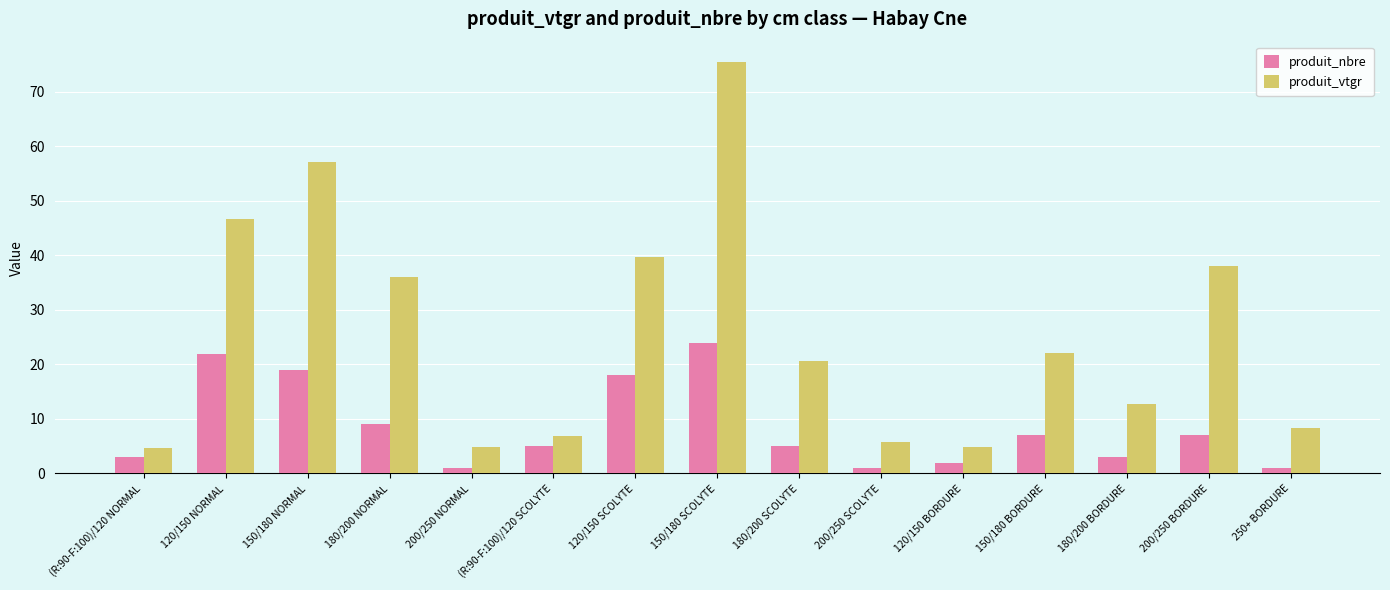

What is the total value across all series at 120/150 BORDURE?

6.9